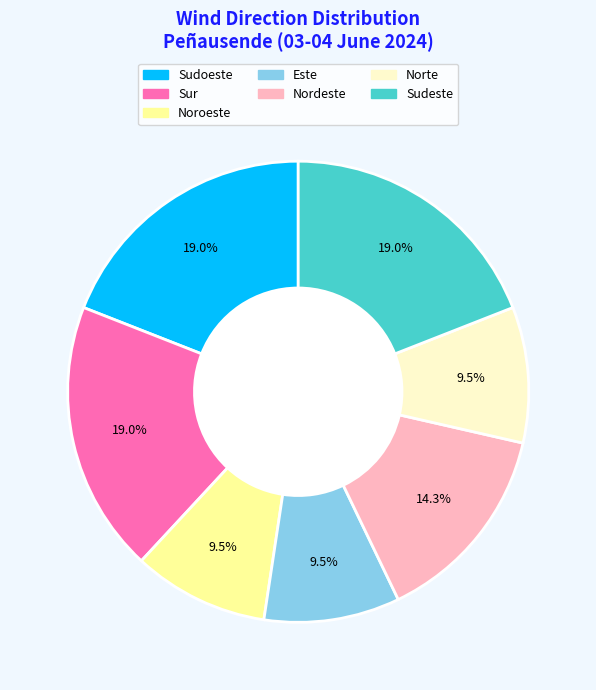

What percentage is the Sudeste slice, to the nearest percent?

19%